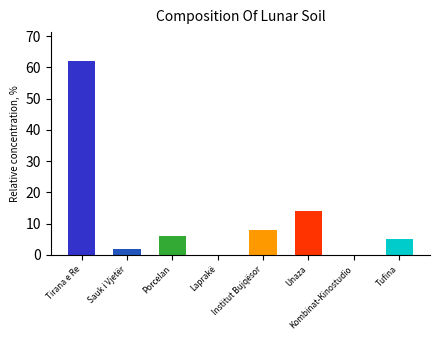

Reading left to right, transcribe all the data shown in this chart.

Tirana e Re=62	Sauk i Vjetër=2	Porcelan=6	Laprakë=0	Institut Bujqësor=8	Unaza=14	Kombinat-Kinostudio=0	Tufina=5